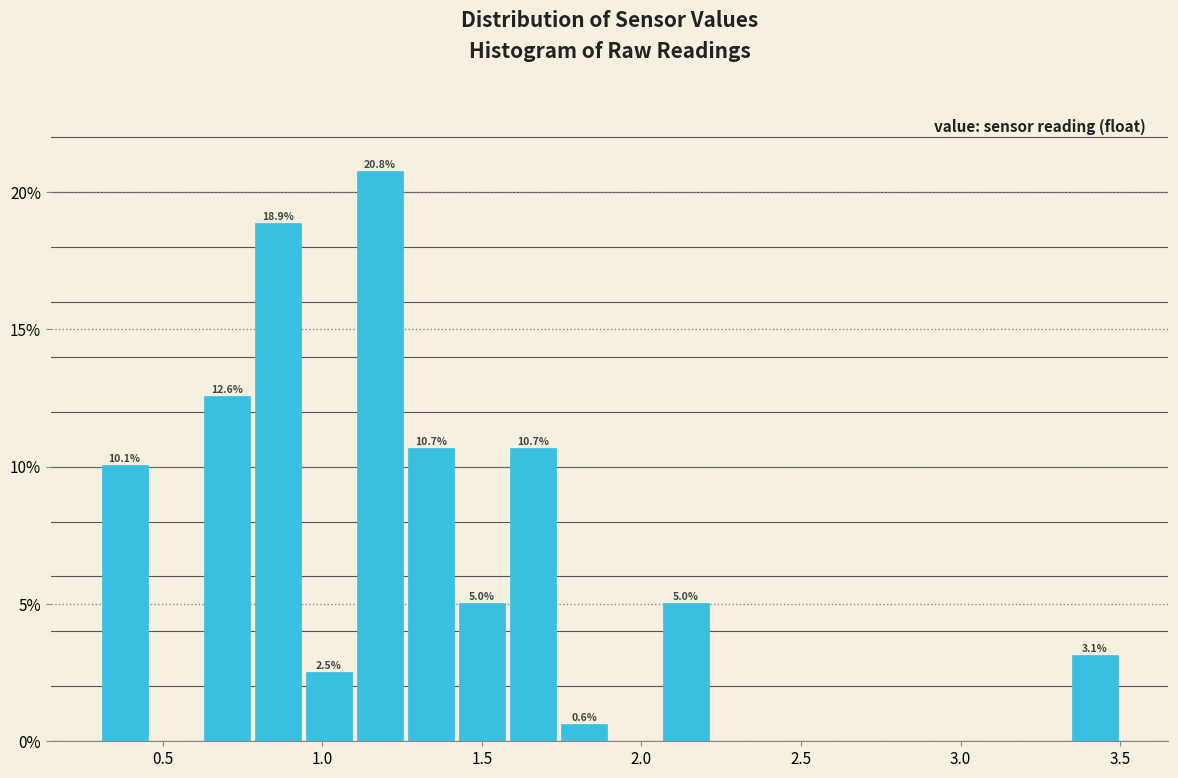

Around what value on the x-axis is the tallest bar? Give the approximate position of its centre, as read against the axis.

1.20